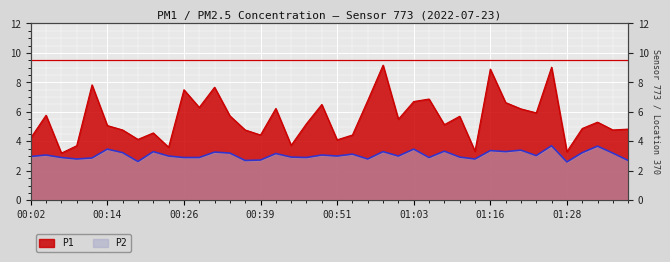

Reading left to right, what are all the values shown in this chart?

P1: 00:02=4.2	00:04=5.8	00:07=3.2	00:09=3.7	00:12=7.8	00:14=5.1	00:17=4.8	00:19=4.1	00:22=4.6	00:24=3.6	00:26=7.5	00:29=6.3	00:31=7.7	00:34=5.7	00:36=4.8	00:39=4.4	00:41=6.2	00:44=3.7	00:46=5.2	00:49=6.5	00:51=4.1	00:54=4.4	00:56=6.8	00:59=9.2	01:01=5.5	01:03=6.7	01:06=6.9	01:08=5.1	01:11=5.7	01:13=3.3	01:16=8.9	01:18=6.6	01:21=6.2	01:23=5.9	01:26=9.0	01:28=3.3	01:30=4.9	01:33=5.3	01:35=4.8	01:38=4.8
P2: 00:02=3.0	00:04=3.1	00:07=2.9	00:09=2.8	00:12=2.9	00:14=3.5	00:17=3.2	00:19=2.6	00:22=3.3	00:24=3.0	00:26=2.9	00:29=2.9	00:31=3.3	00:34=3.2	00:36=2.7	00:39=2.7	00:41=3.2	00:44=2.9	00:46=2.9	00:49=3.1	00:51=3.0	00:54=3.1	00:56=2.8	00:59=3.3	01:01=3.0	01:03=3.5	01:06=2.9	01:08=3.3	01:11=2.9	01:13=2.8	01:16=3.4	01:18=3.3	01:21=3.4	01:23=3.0	01:26=3.7	01:28=2.6	01:30=3.2	01:33=3.7	01:35=3.2	01:38=2.7